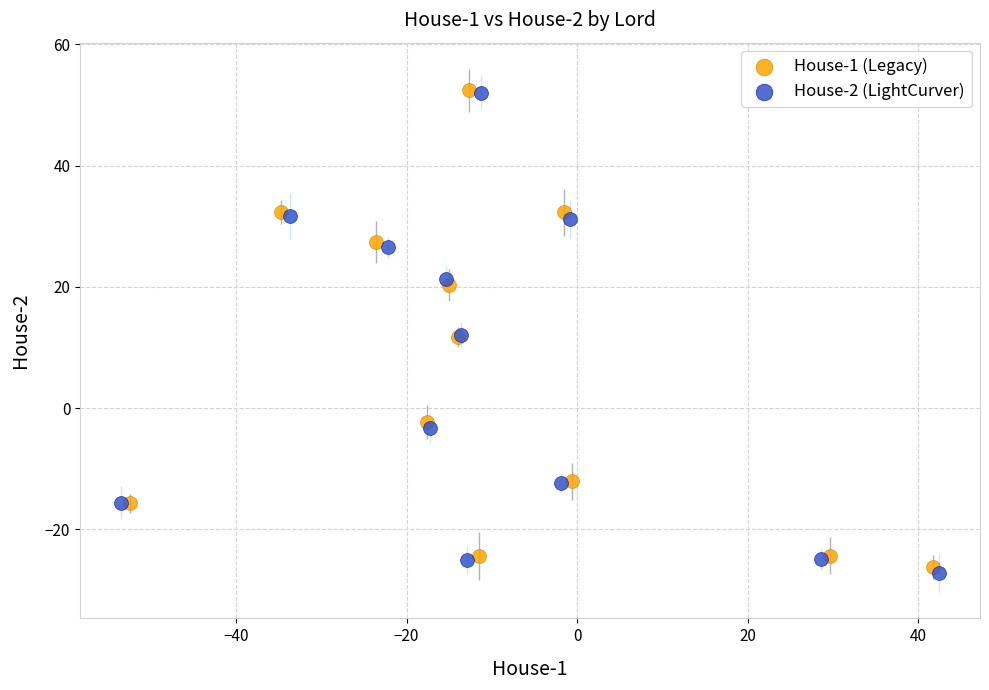

Which series has the largest Y range (max minus min)?

House-2 (LightCurver)